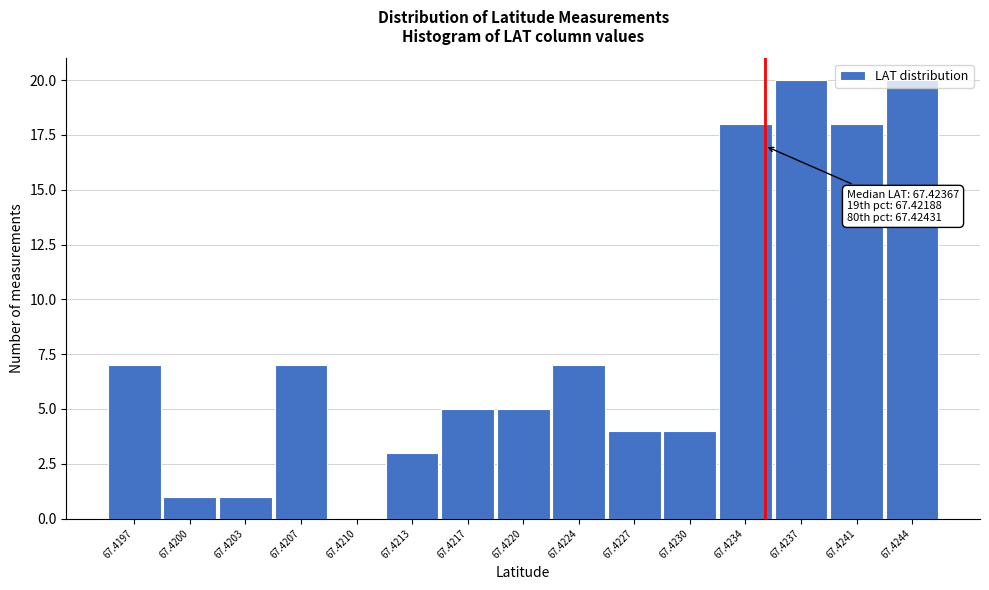

The chart shows a value of 20 at 67.4237. True or false?

True